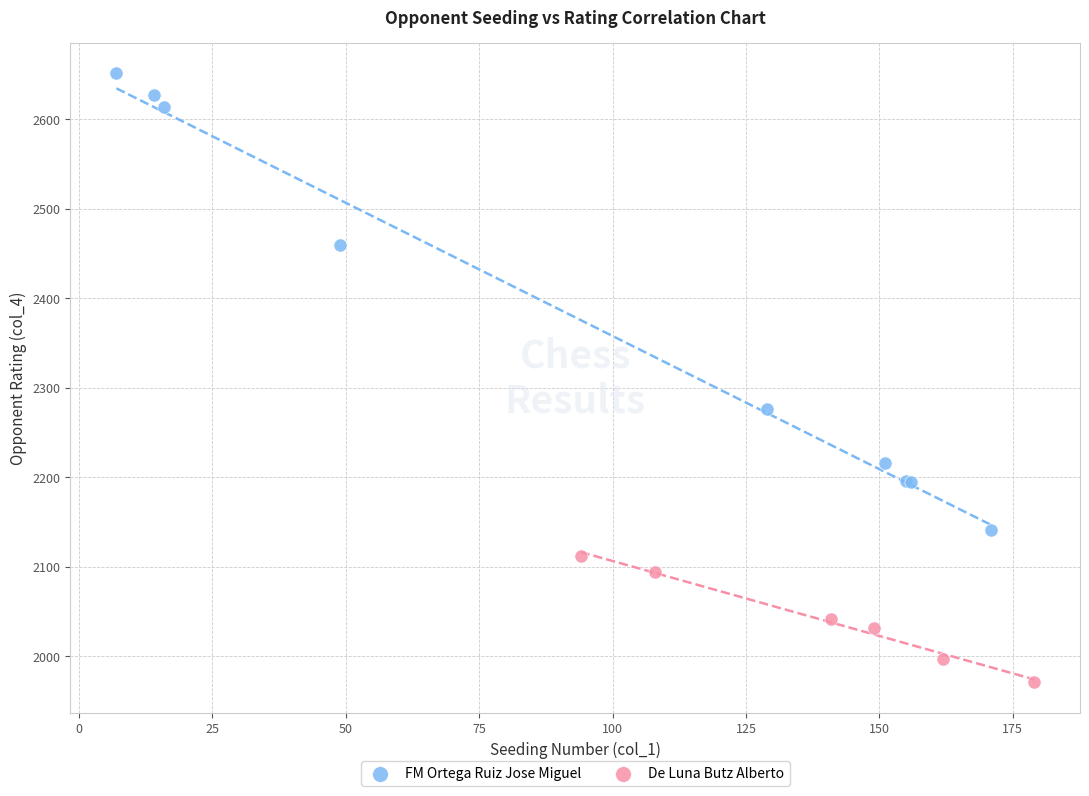

Which series reaches the maximum Y coordinate?

FM Ortega Ruiz Jose Miguel